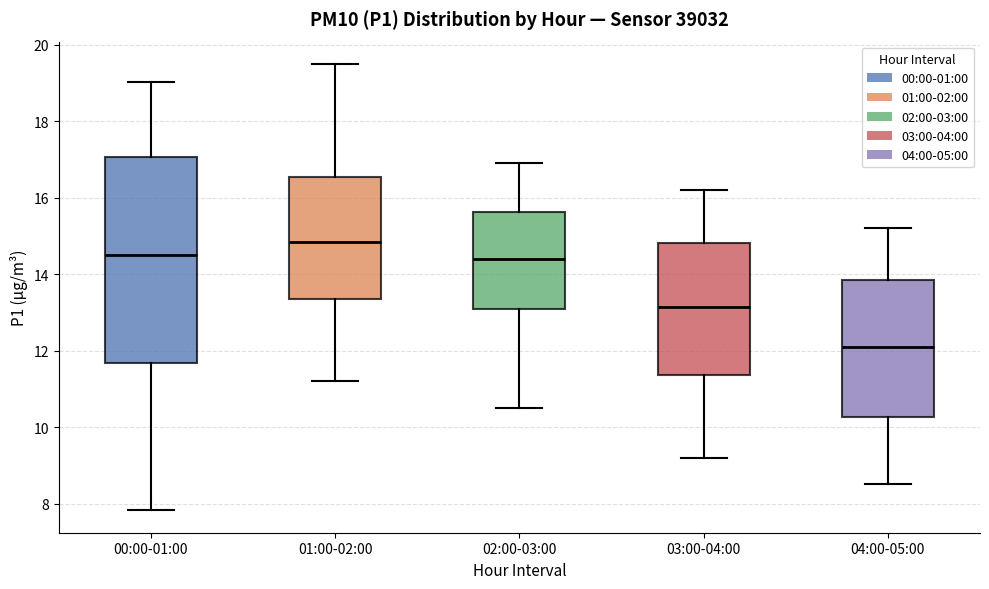

Which box is the tallest, from its lower edge to its upper edge?

00:00-01:00